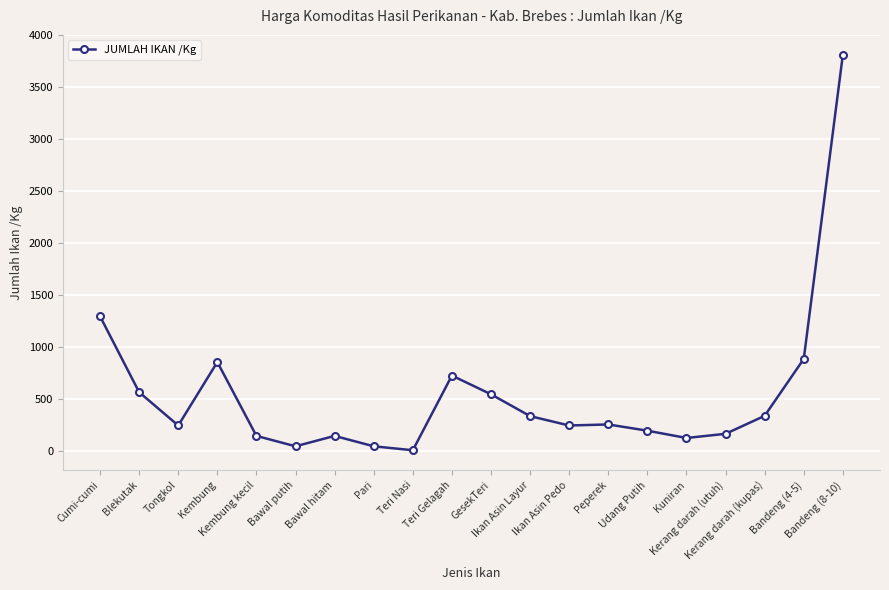

At which label does the data first exceed 260?

Cumi-cumi